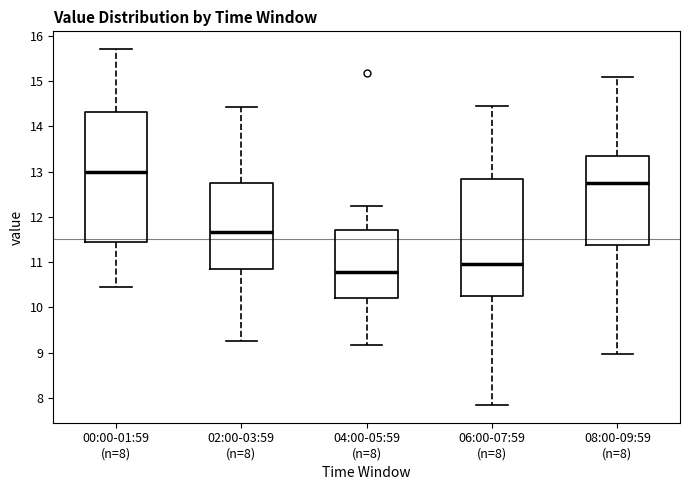

Which box is the tallest, from its lower edge to its upper edge?

00:00-01:59 (n=8)